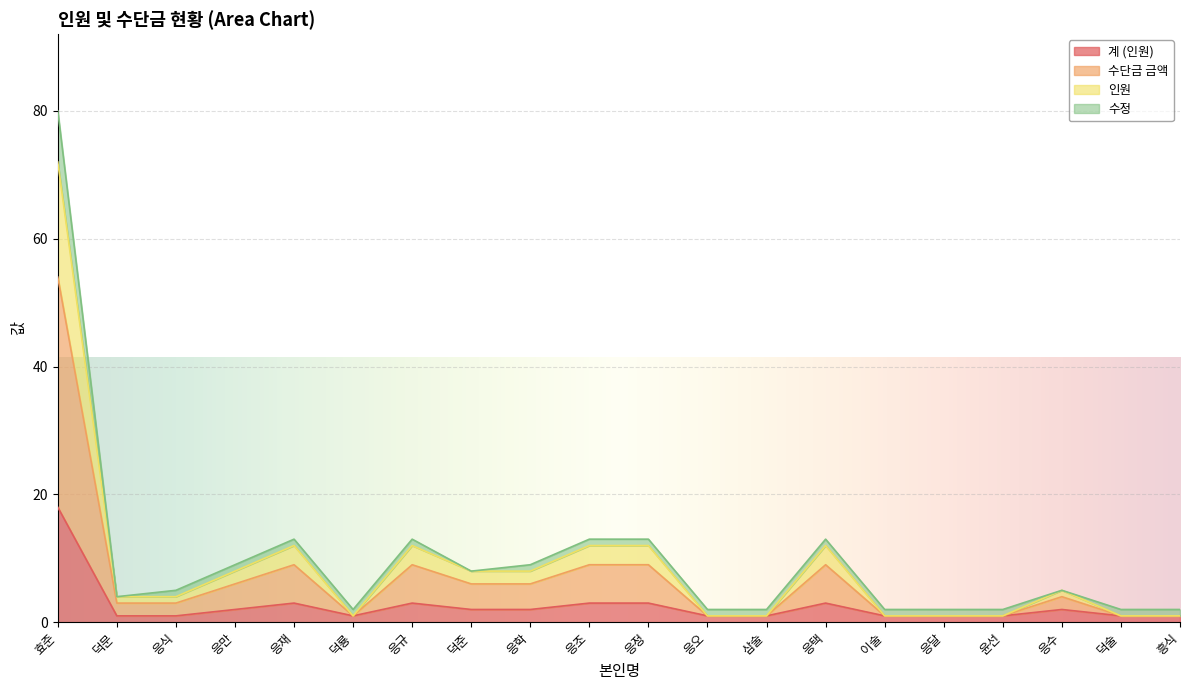

True or false: 계 (인원) and 수단금 금액 cross at least once.

False